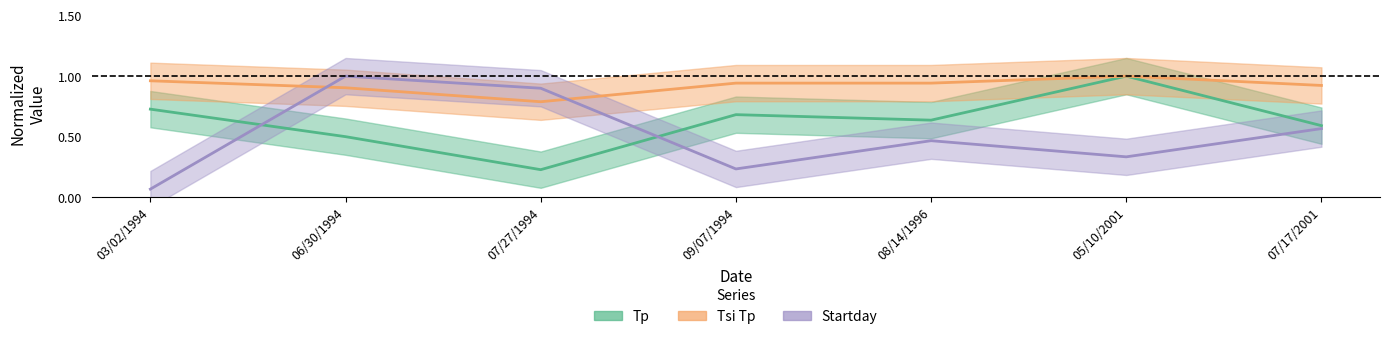

What is the label of the 2nd point from the right?

05/10/2001